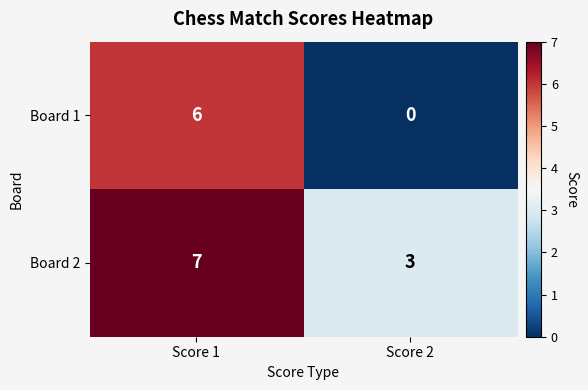

Reading right to left, extract all data points from this chart.

Board 1: 0	6
Board 2: 3	7